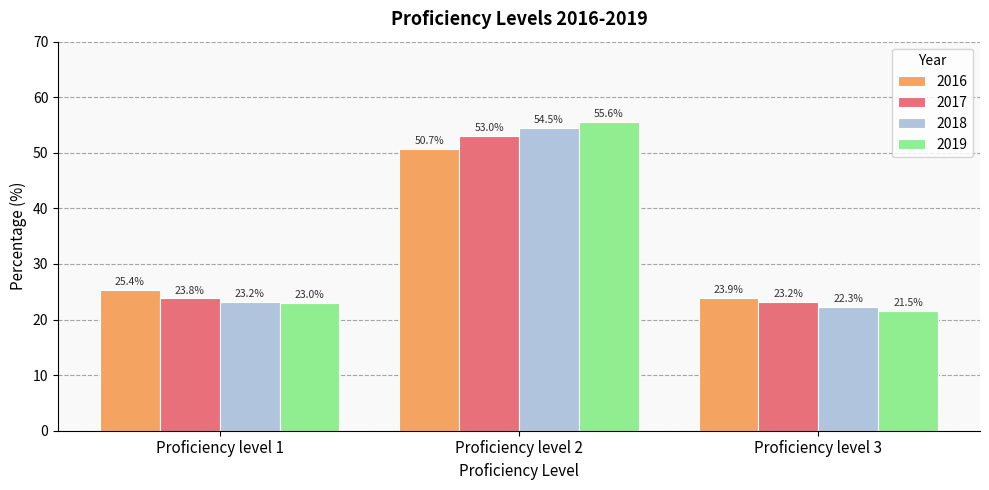

Reading left to right, list all the values displayed in this chart.

2016: 25.4	50.7	23.9
2017: 23.8	53.0	23.2
2018: 23.2	54.5	22.3
2019: 23.0	55.6	21.5